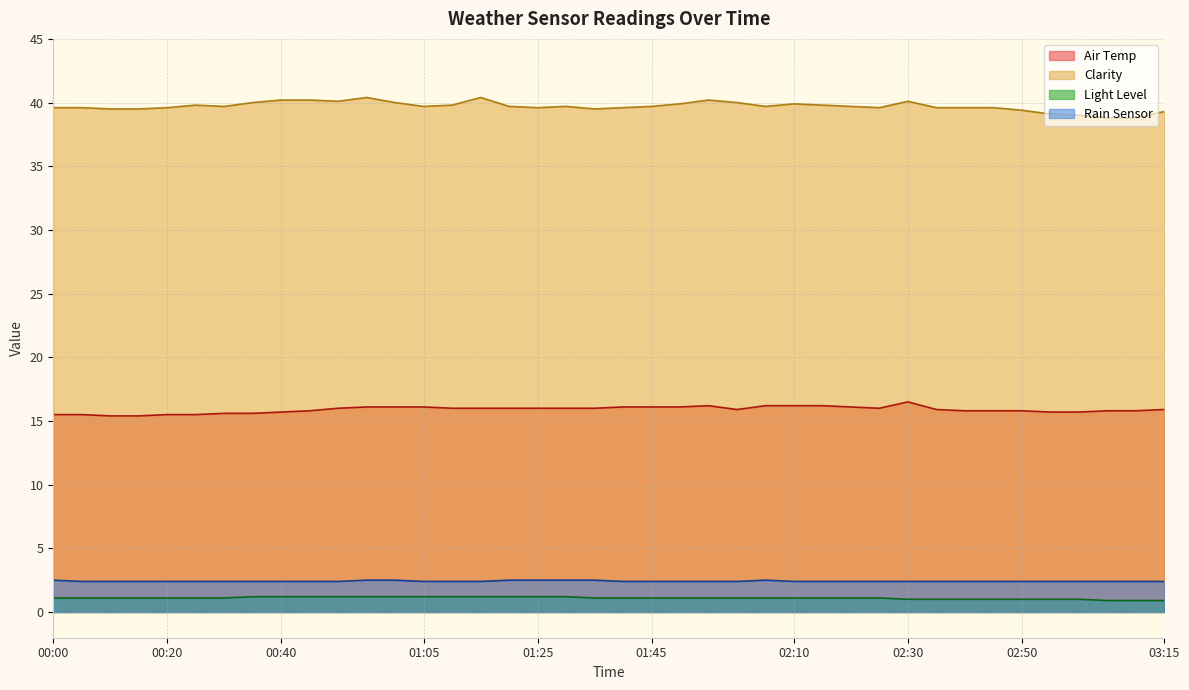

What value does the Light Level series have at 00:00?

1.1